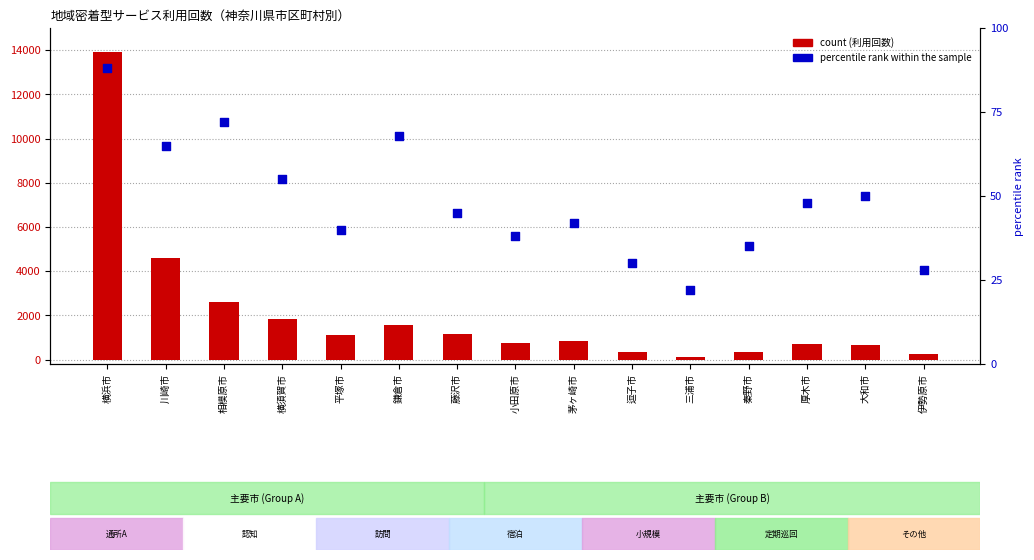

Which series contains the highest Y value?

地域密着型通所介護_合計